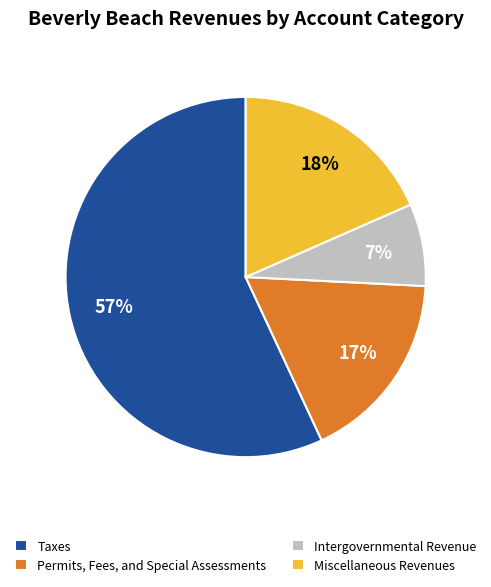

Which slice represents more than half of the pie?

Taxes